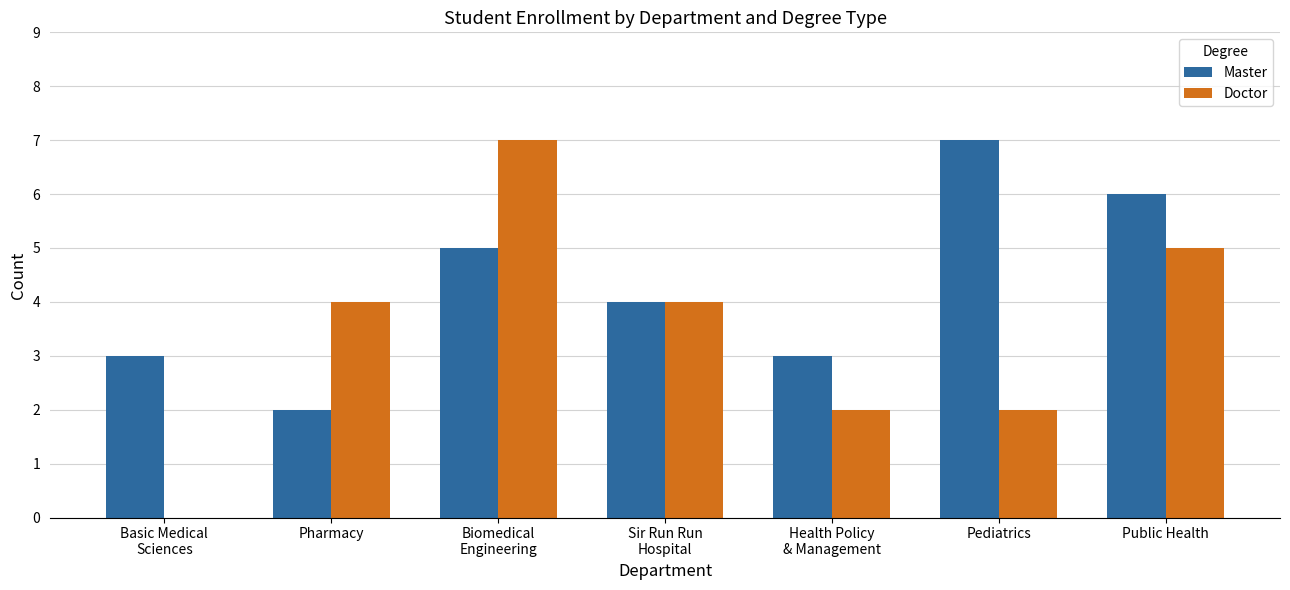

True or false: Doctor has a value of 4 at Pharmacy.

True